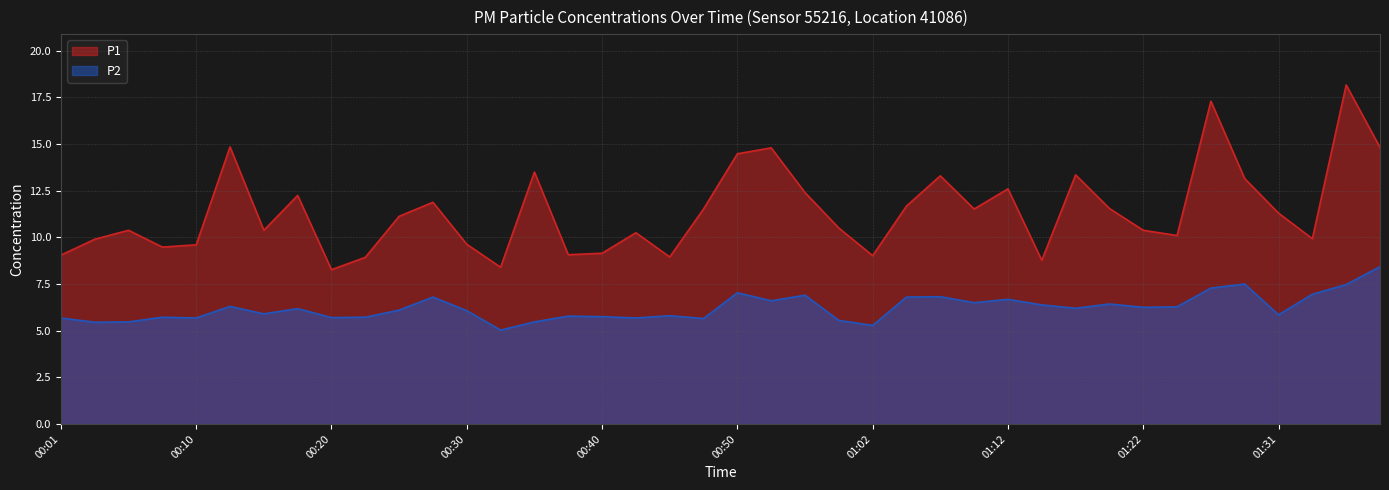

At which label is P1 closest to 13?

01:29